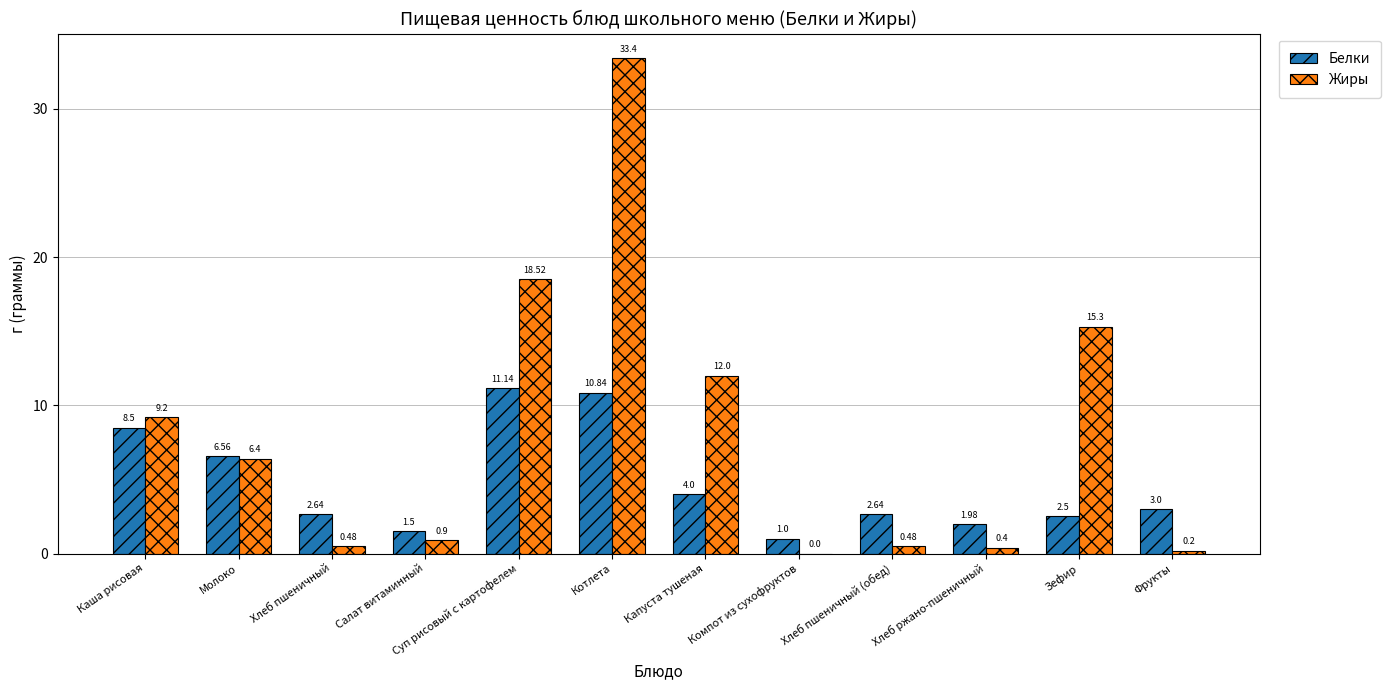

Between Котлета and Фрукты, which series saw the biggest shift?

Жиры